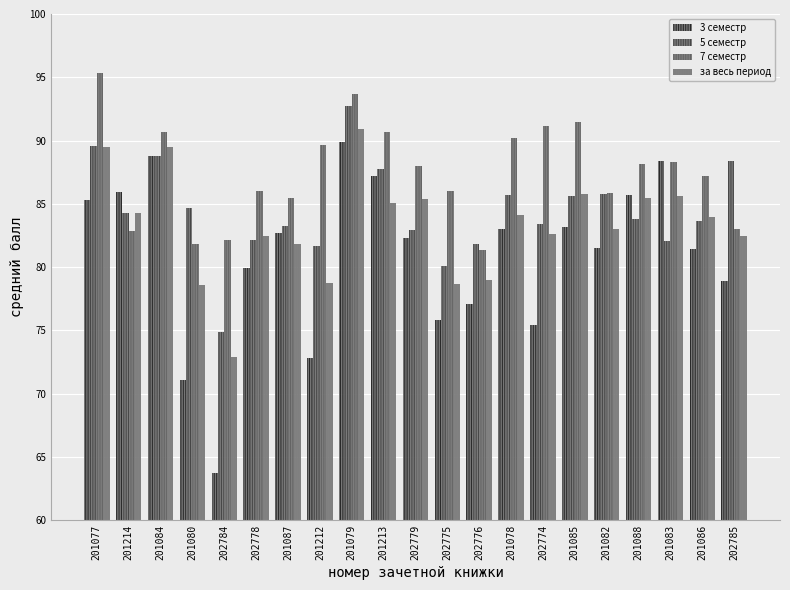

At which category is the sum across all series the highest?

201079